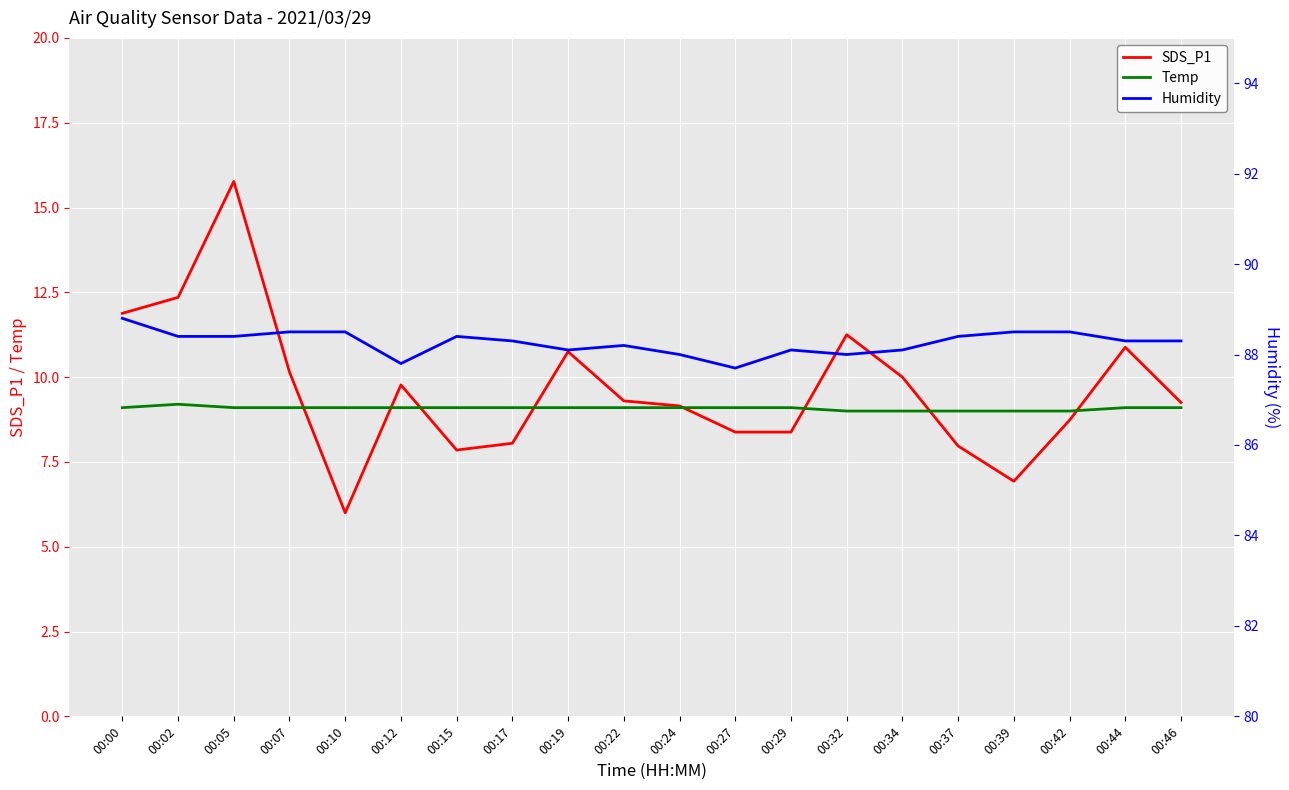

At how many categories does at least one series exceed 82?

20